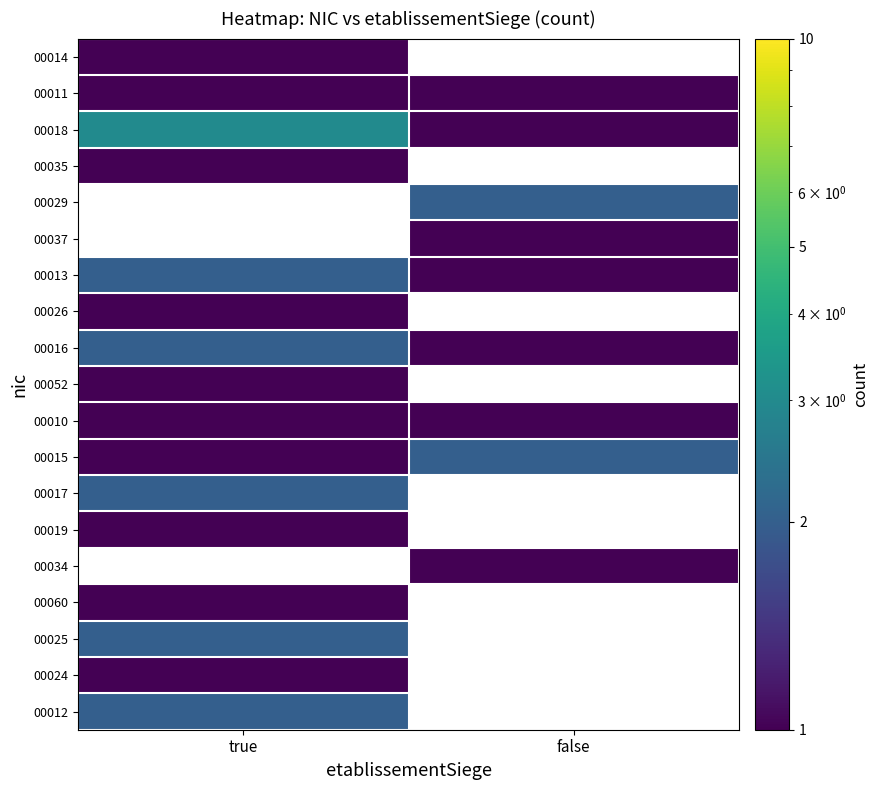

What is the spread (max minus min) of values at true?

2.0